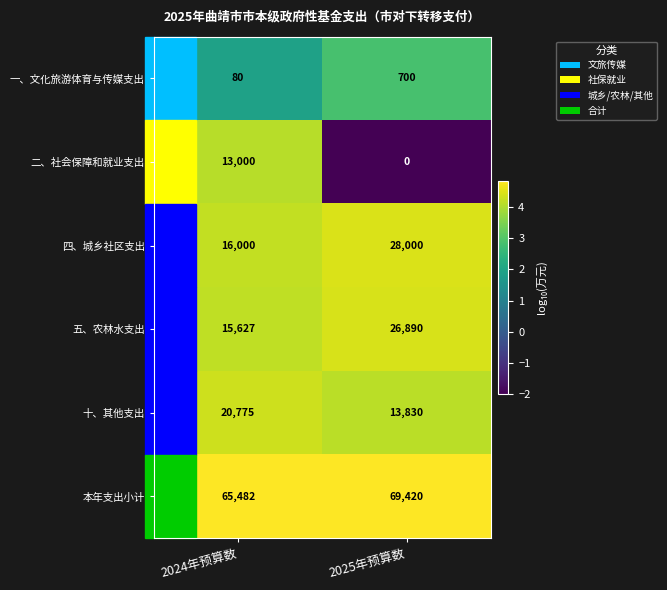

List the series in order of their peak value, lowest first.

一、文化旅游体育与传媒支出, 二、社会保障和就业支出, 十、其他支出, 五、农林水支出, 四、城乡社区支出, 本年支出小计